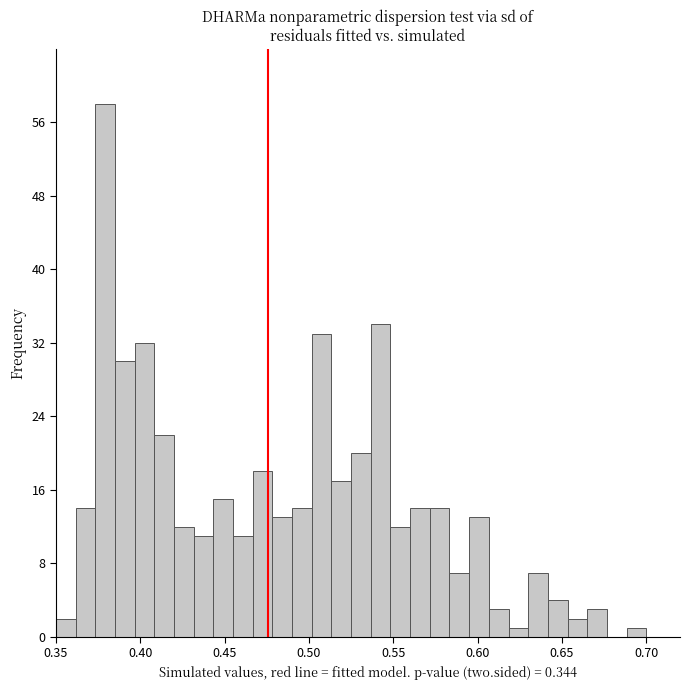

Around what value on the x-axis is the tallest bar? Give the approximate position of its centre, as read against the axis.

0.380